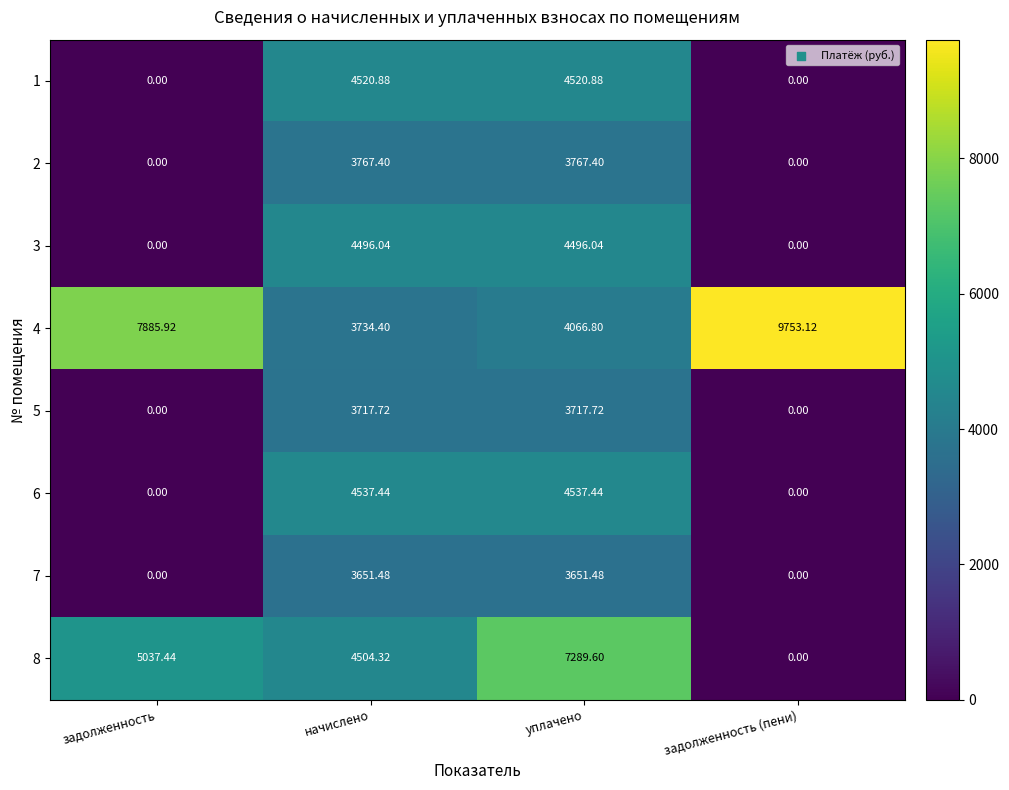

Which label corresponds to the largest value in the chart?

задолженность (пени)